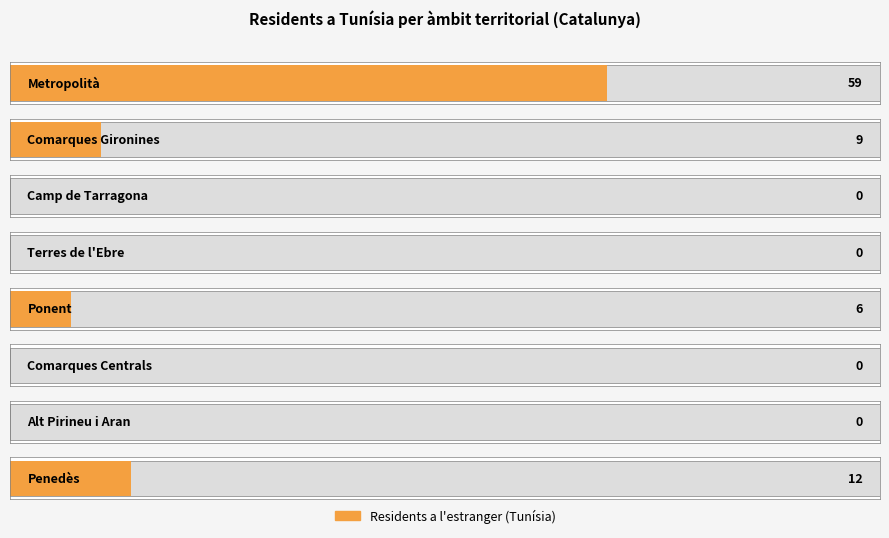

What is the average value?

11